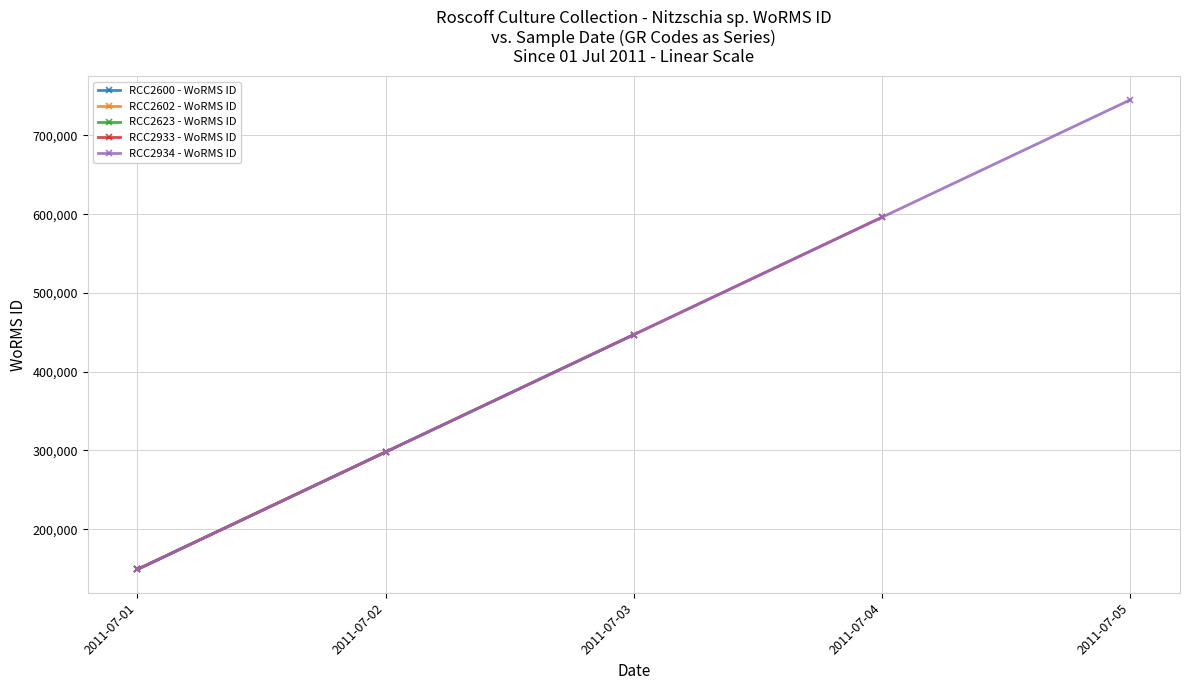

Which series changed the most between 2011-07-01 and 2011-07-05?

RCC2934 - WoRMS ID